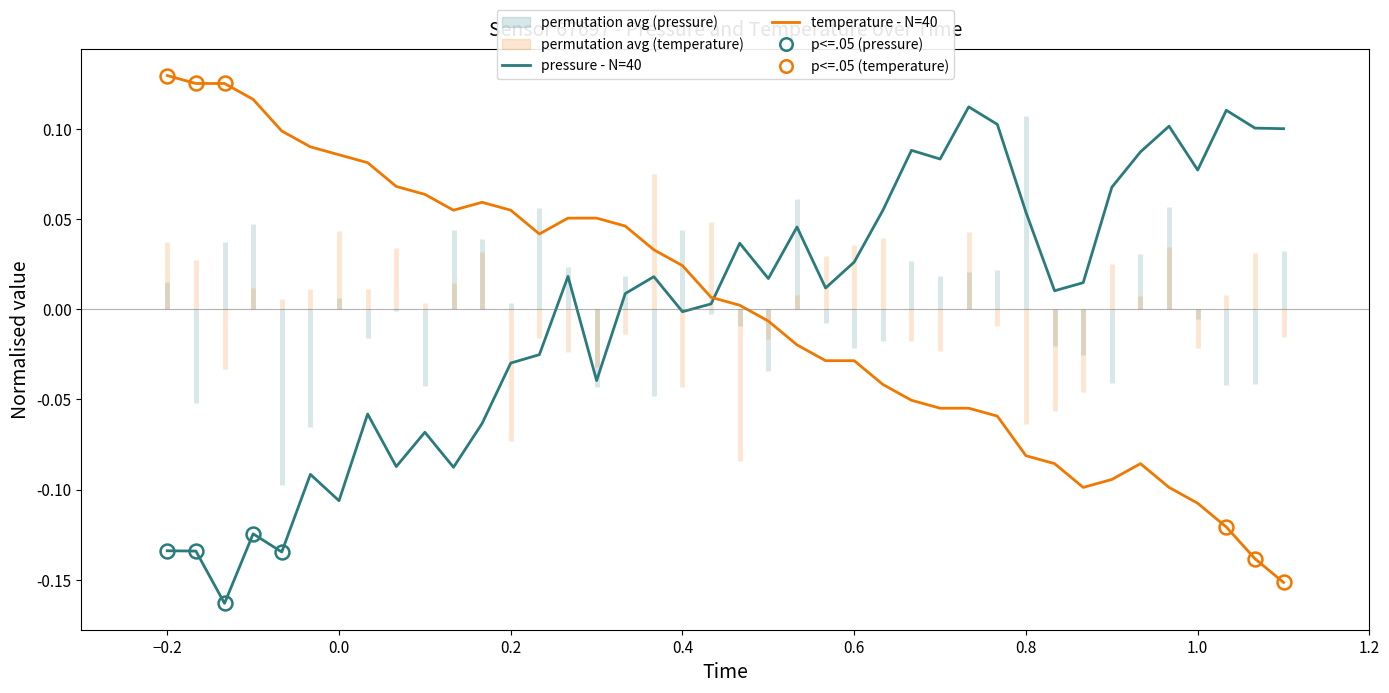

How many times do pressure - N=40 and temperature - N=40 cross each other?

1